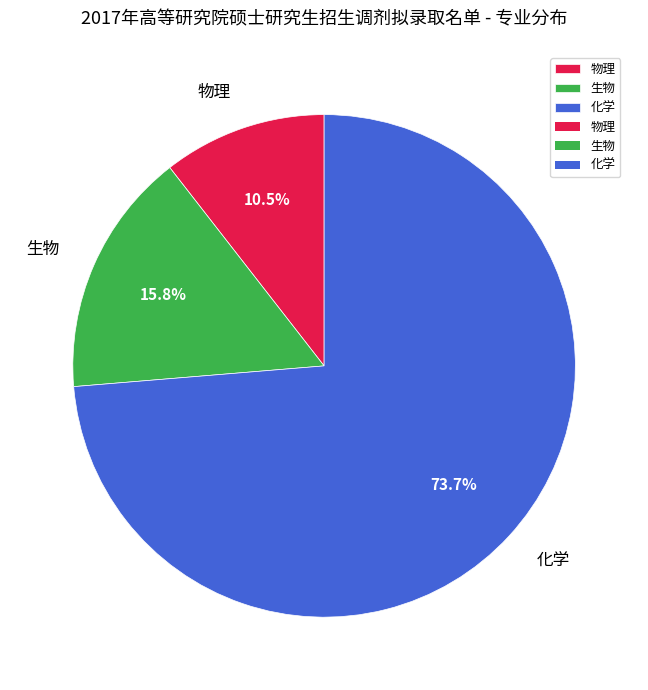

Which slice is the largest?

化学